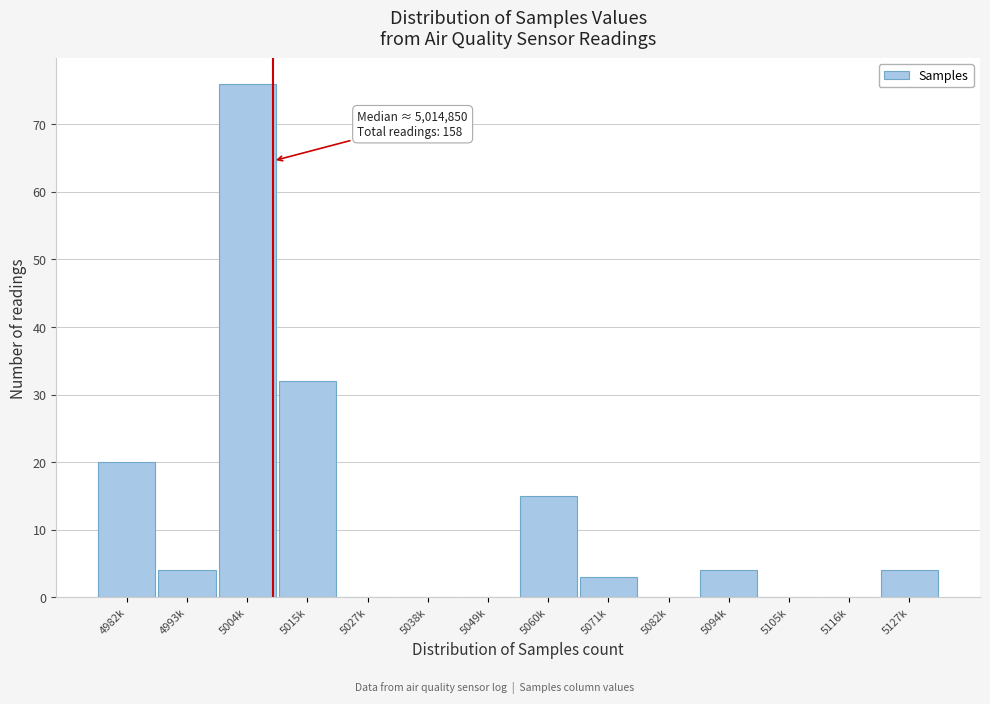

Reading right to left, what are all the values shown in this chart?

5127k=4	5116k=0	5105k=0	5094k=4	5082k=0	5071k=3	5060k=15	5049k=0	5038k=0	5027k=0	5015k=32	5004k=76	4993k=4	4982k=20